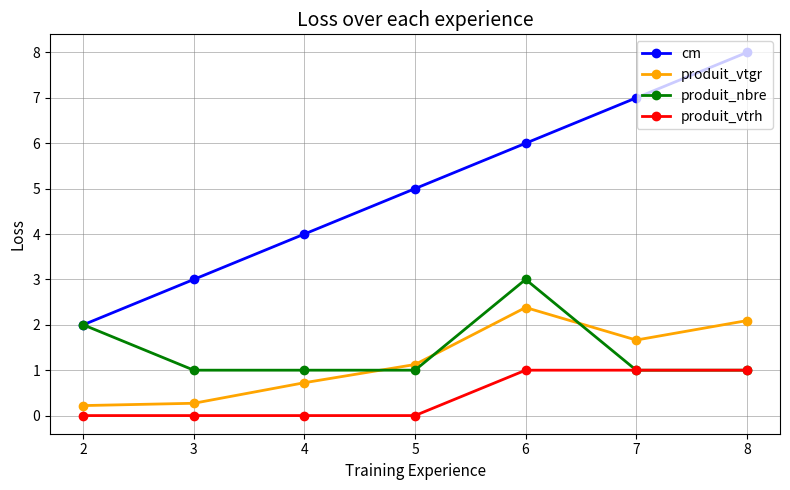

Between 4 and 5, which series saw the biggest shift?

cm